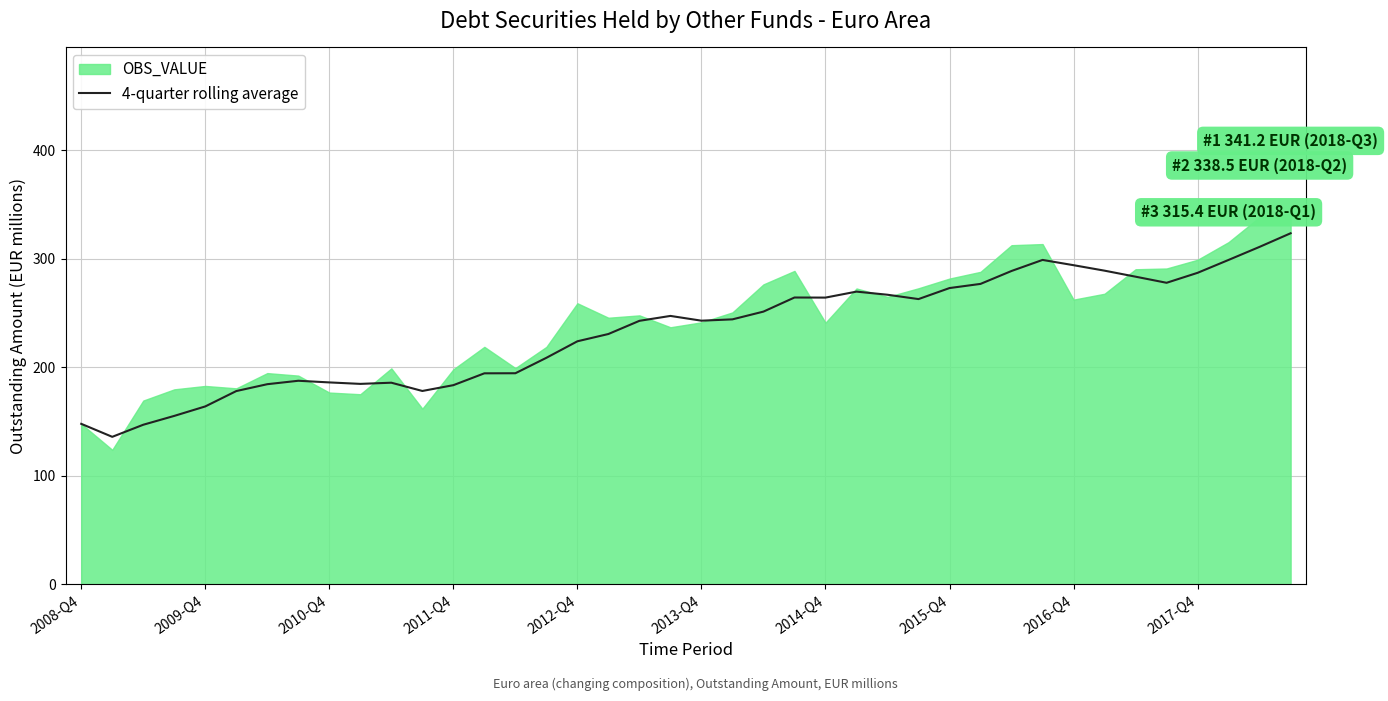

What is the maximum value for 4-quarter rolling average?

323.6